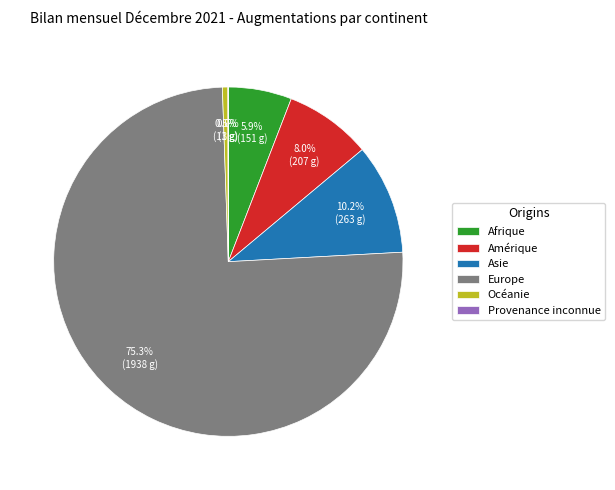

What percentage is the Afrique slice, to the nearest percent?

6%